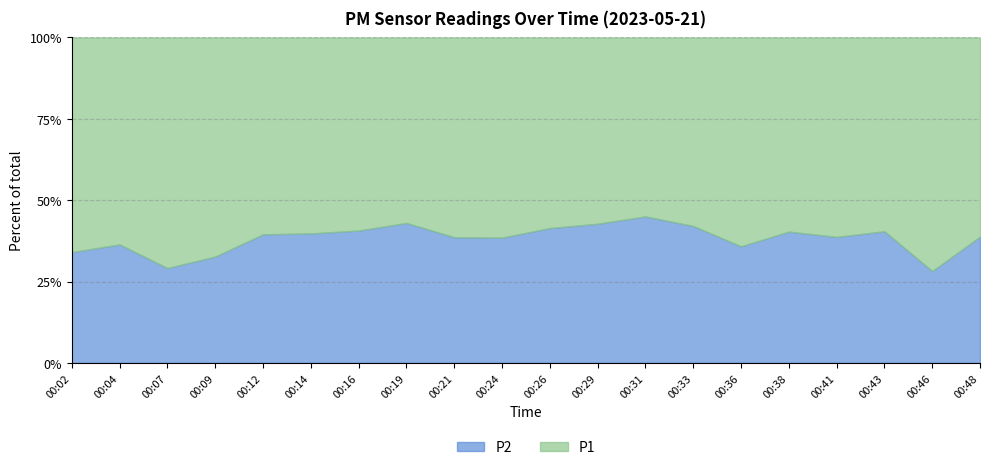

What is the difference between the maximum and second lowest values in the P2 series?

15.9